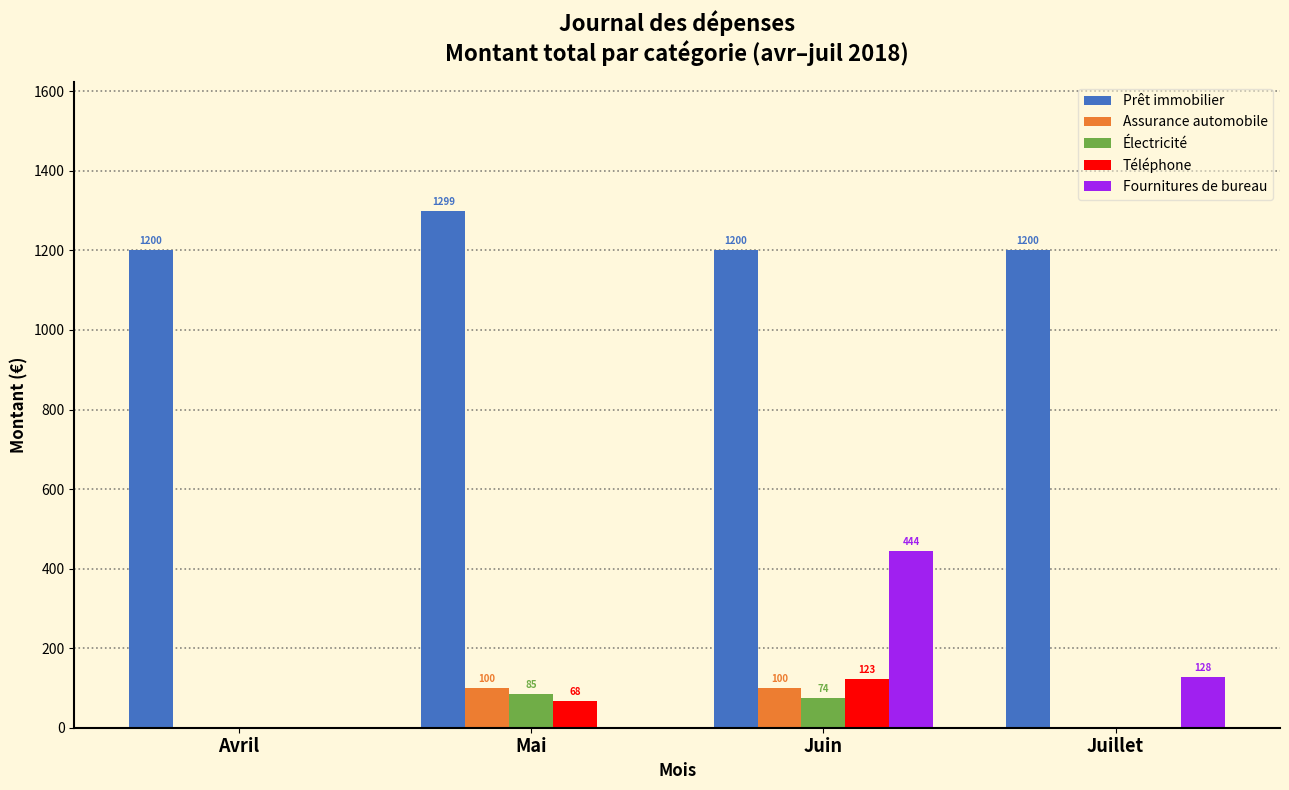

Between Avril and Mai, which series saw the biggest shift?

Assurance automobile